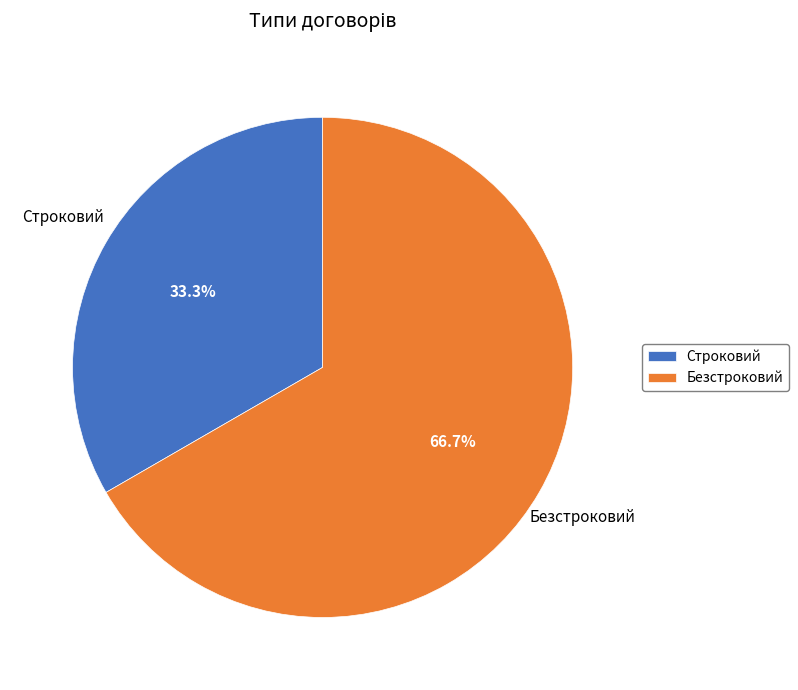

Between Строковий and Безстроковий, which is larger?

Безстроковий